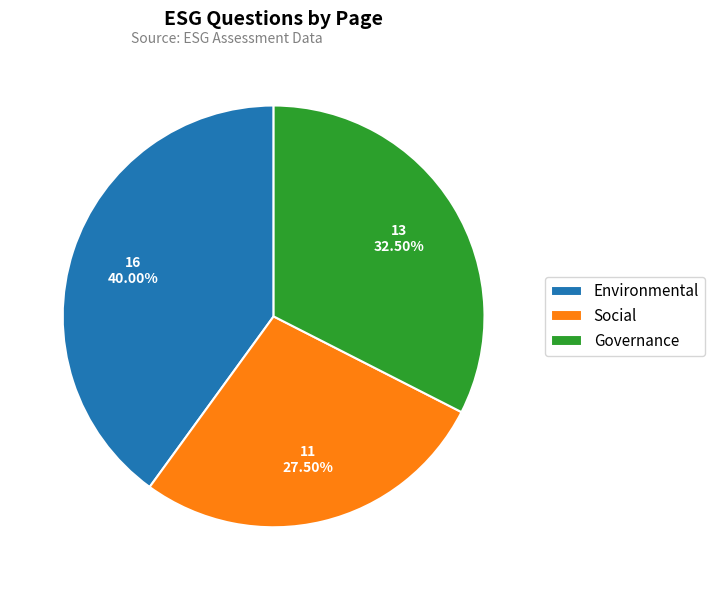

To the nearest percent, what percentage of the pie is Environmental?

40%